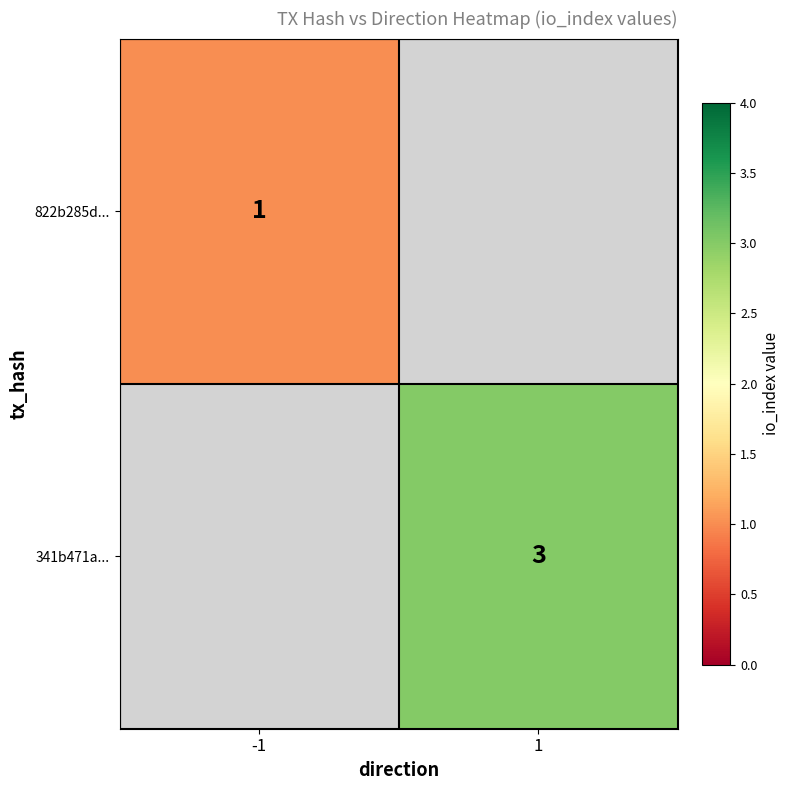

Between -1 and 1, which is larger?

1